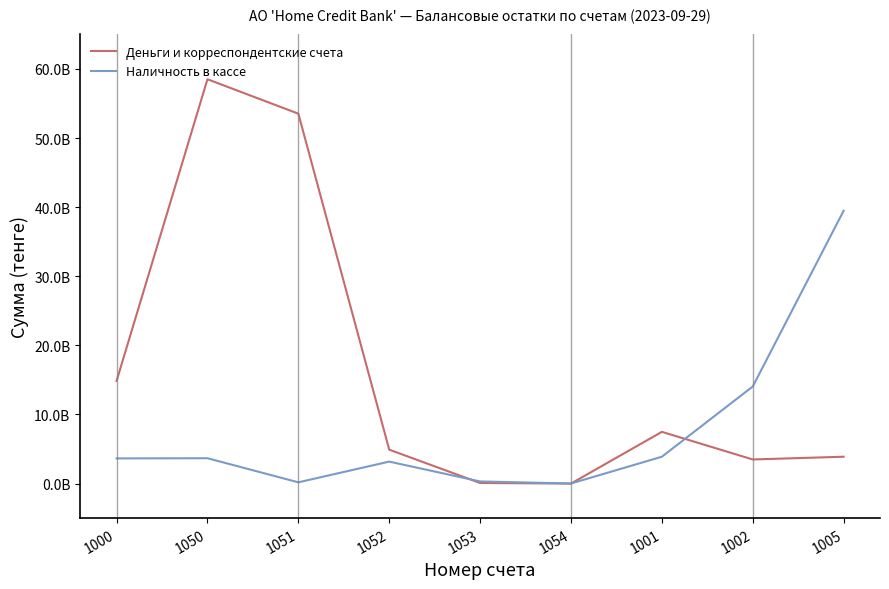

How many values in the Наличность в кассе series are below 3639102731?

4